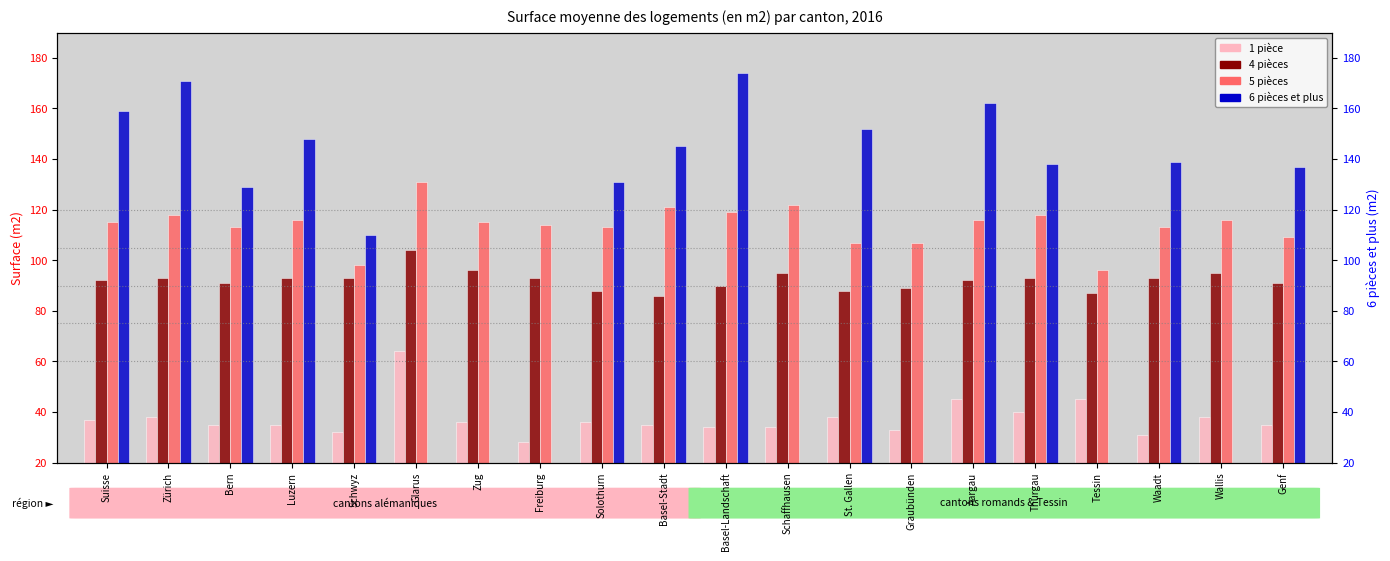

Rank the series by their maximum value, from highest to lowest.

6 pièces et plus, 5 pièces, 4 pièces, 1 pièce